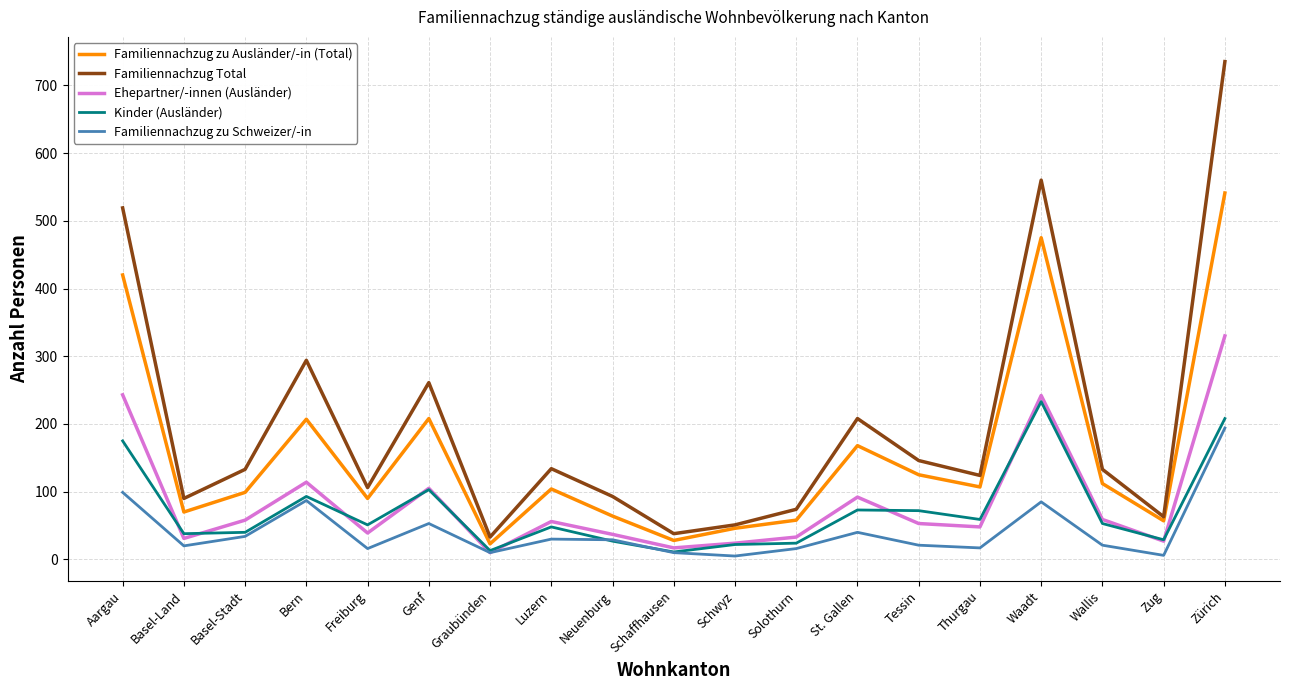

At which label does Ehepartner/-innen (Ausländer) first exceed 53?

Aargau